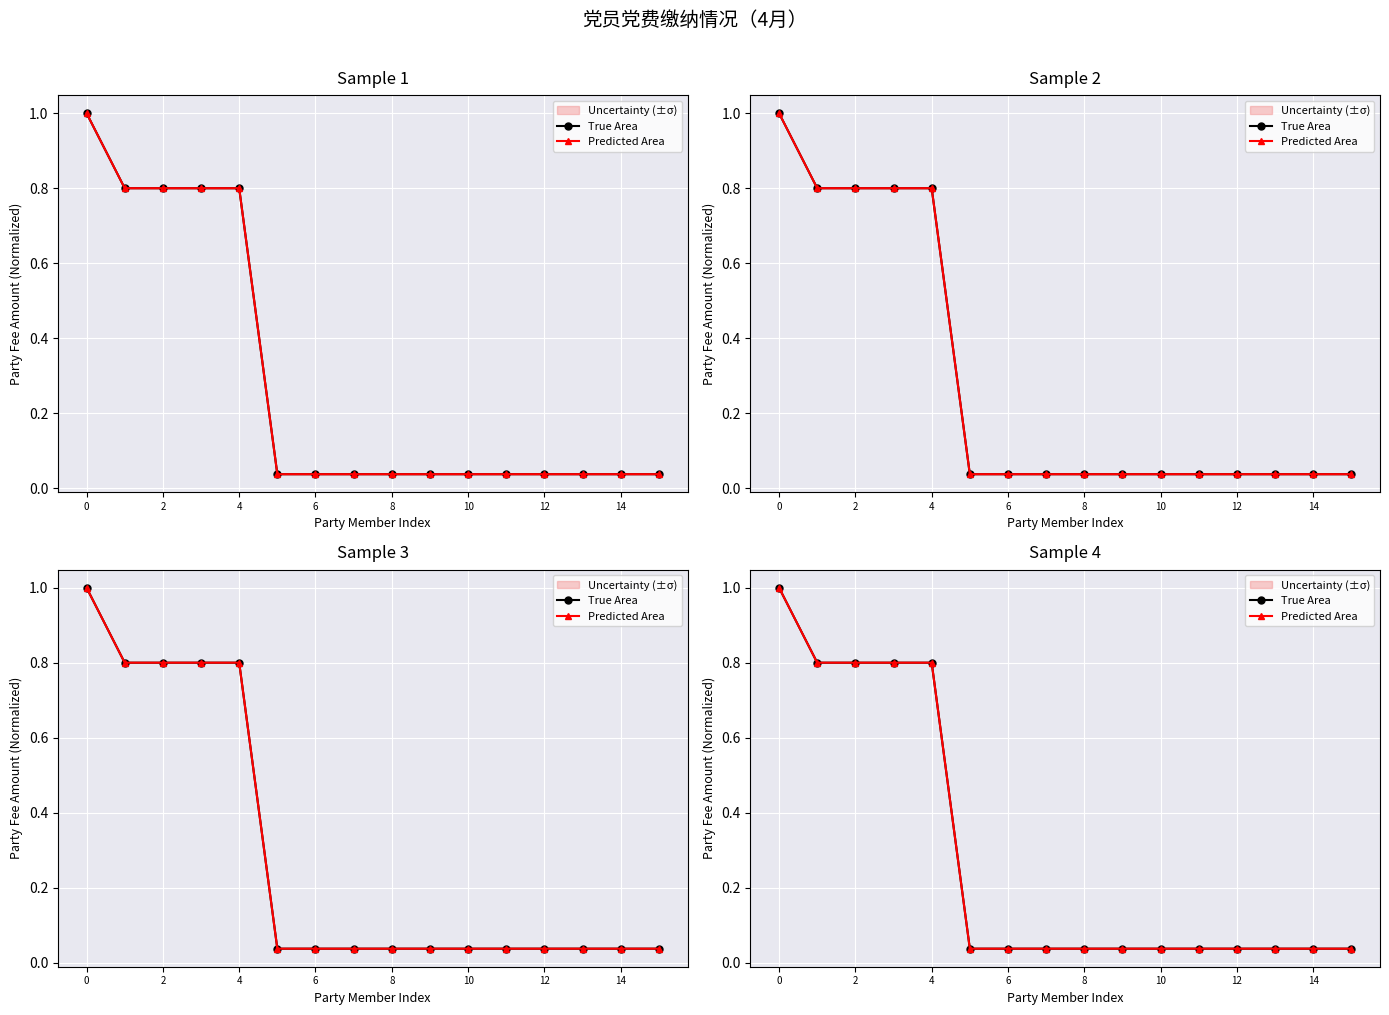

Between 14 and 10, which series saw the biggest shift?

True Area